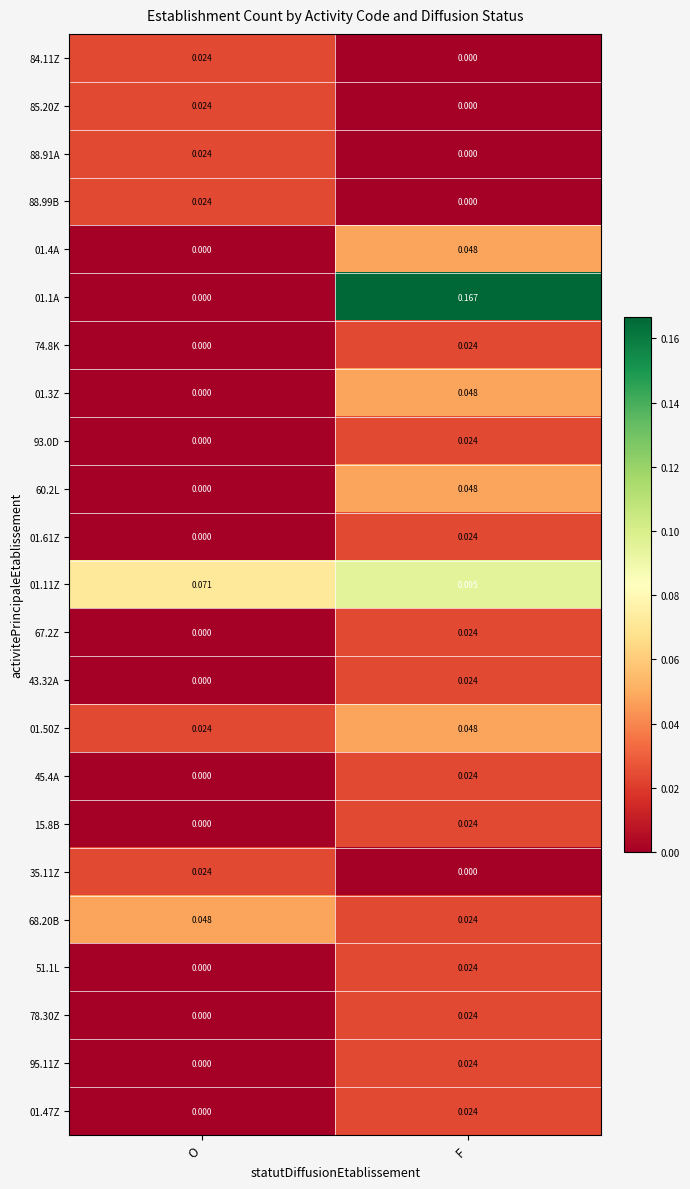

At which label does 01.1A reach its minimum?

O